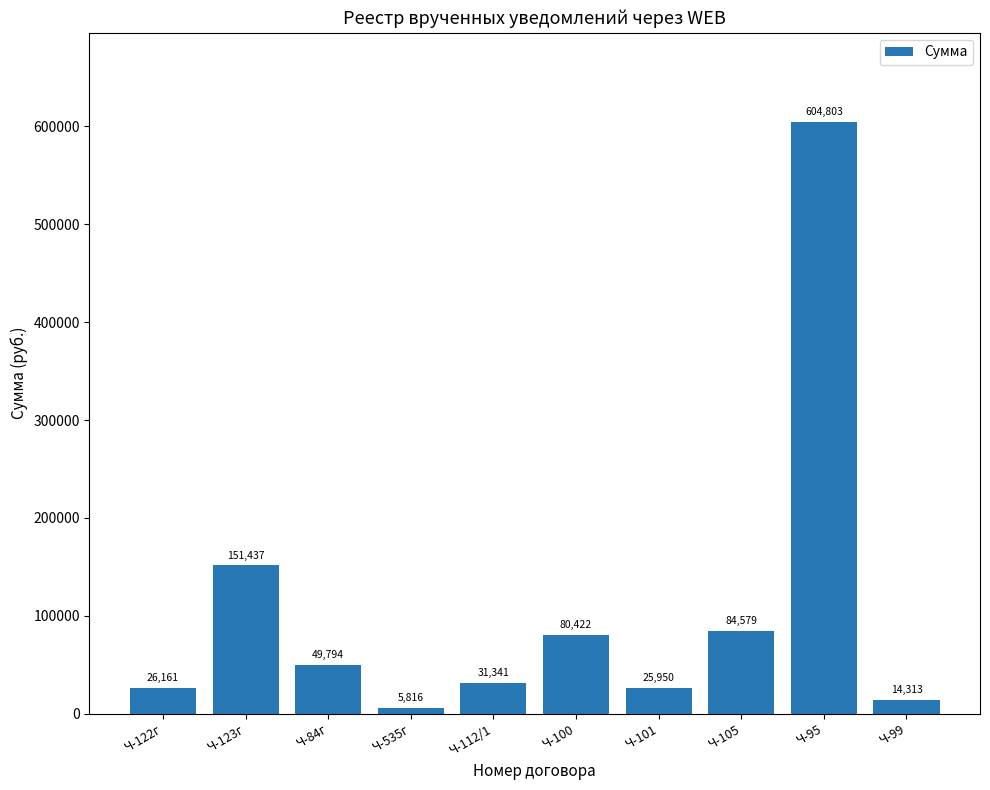

Between Ч-535г and Ч-100, which is larger?

Ч-100